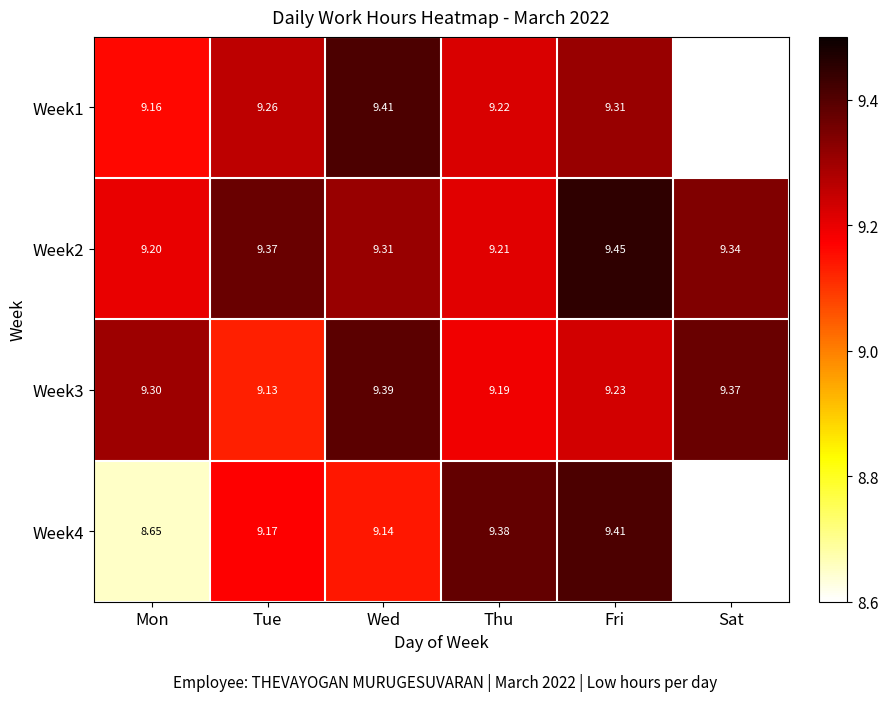

Rank the categories by Week2 value from lowest to highest.

Mon, Thu, Wed, Sat, Tue, Fri